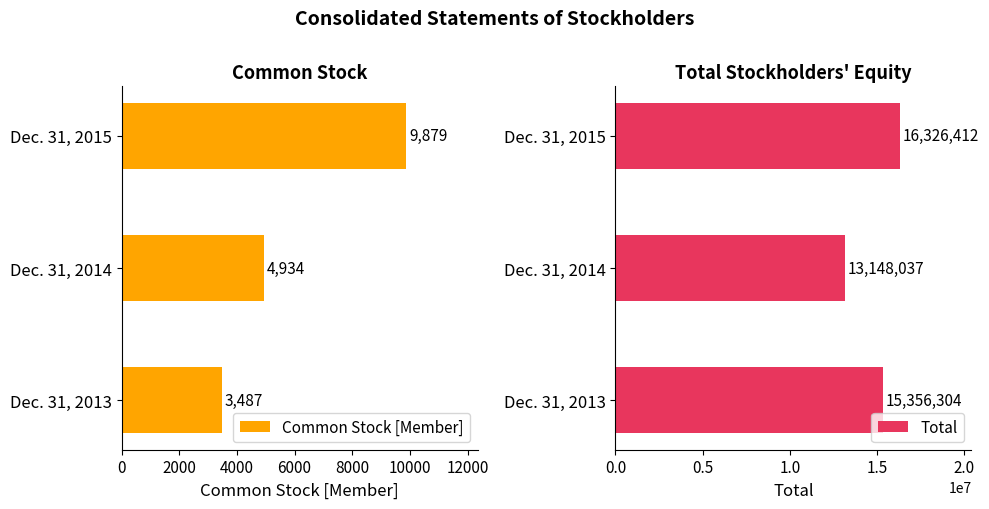

List the labels in order of Total value, largest first.

Dec. 31, 2015, Dec. 31, 2013, Dec. 31, 2014